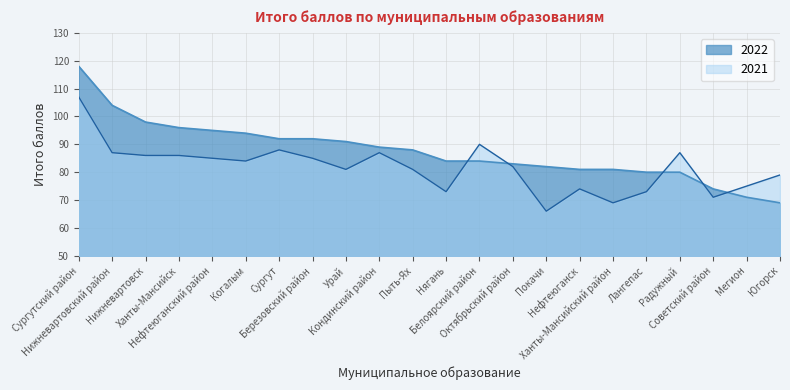

How many intersections are there between 2021 and 2022?

5